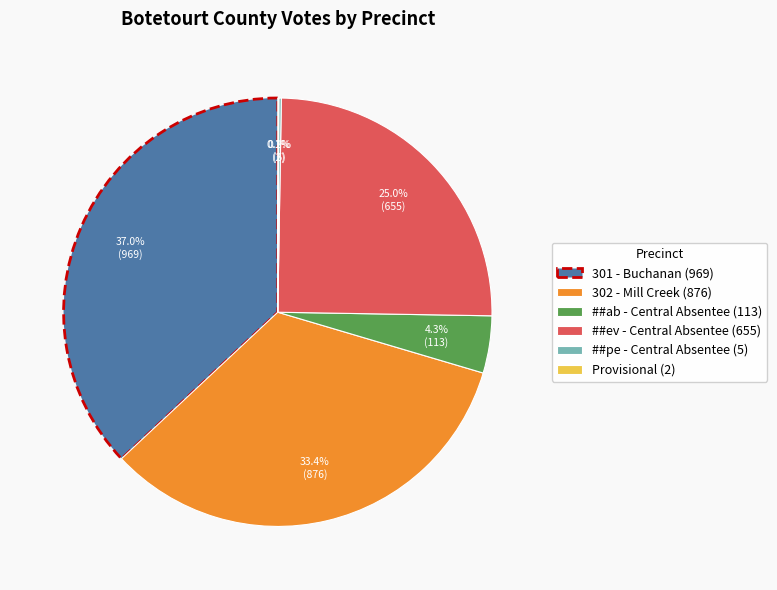

Which has a higher value, ##ab - Central Absentee (113) or 302 - Mill Creek (876)?

302 - Mill Creek (876)